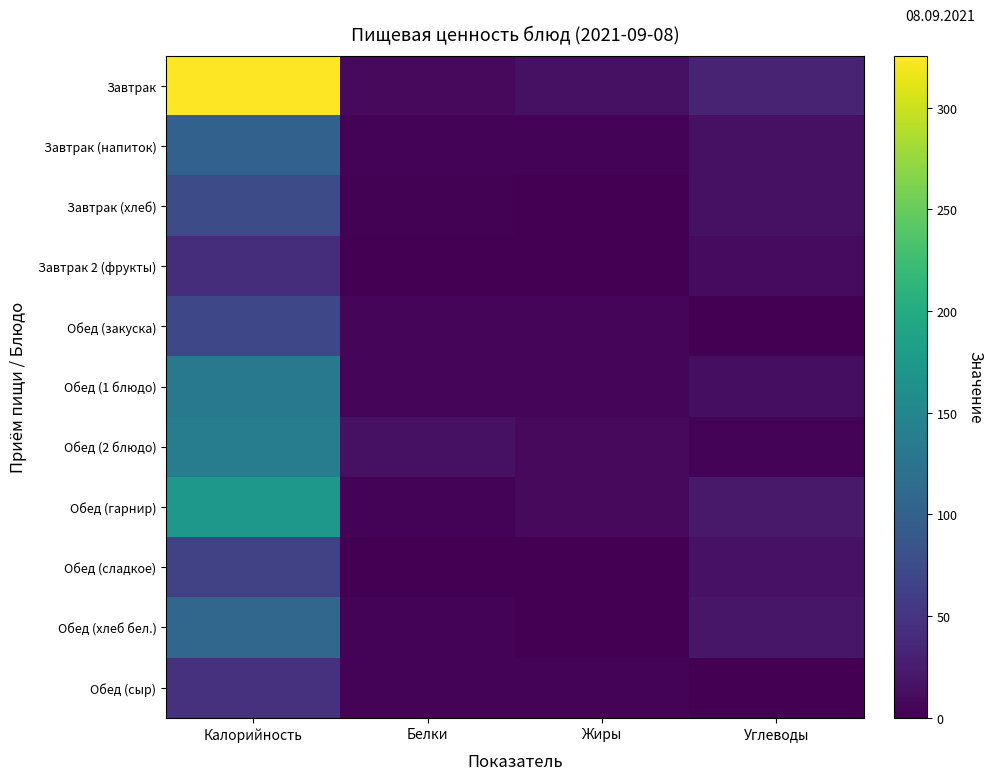

Which category has the lowest value across all series?

Жиры